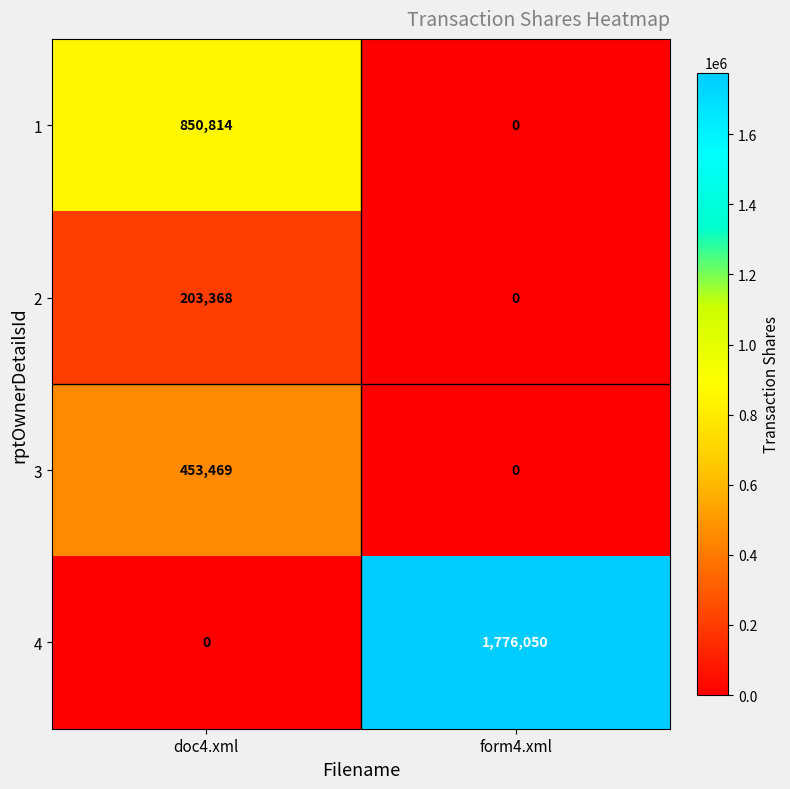

What is the sum of the 3 values at form4.xml and doc4.xml?

453469